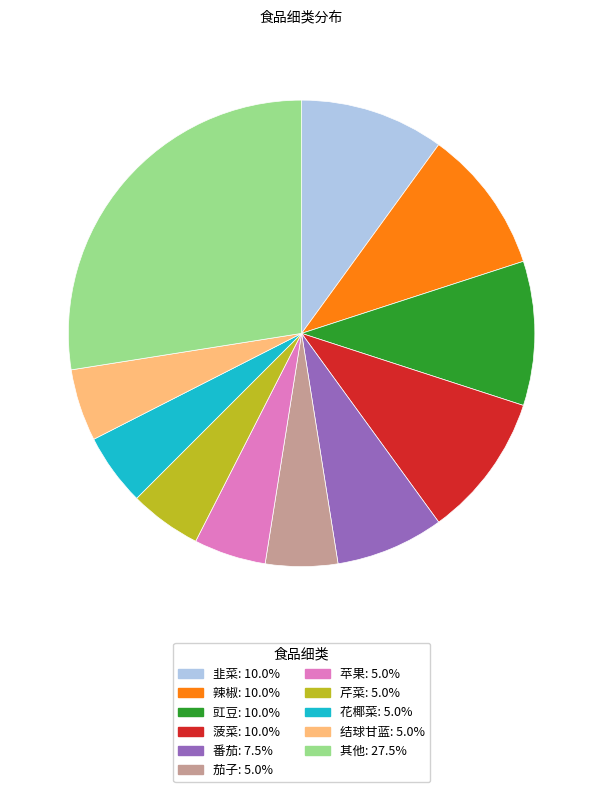

Is there any slice that represents more than half of the pie?

No